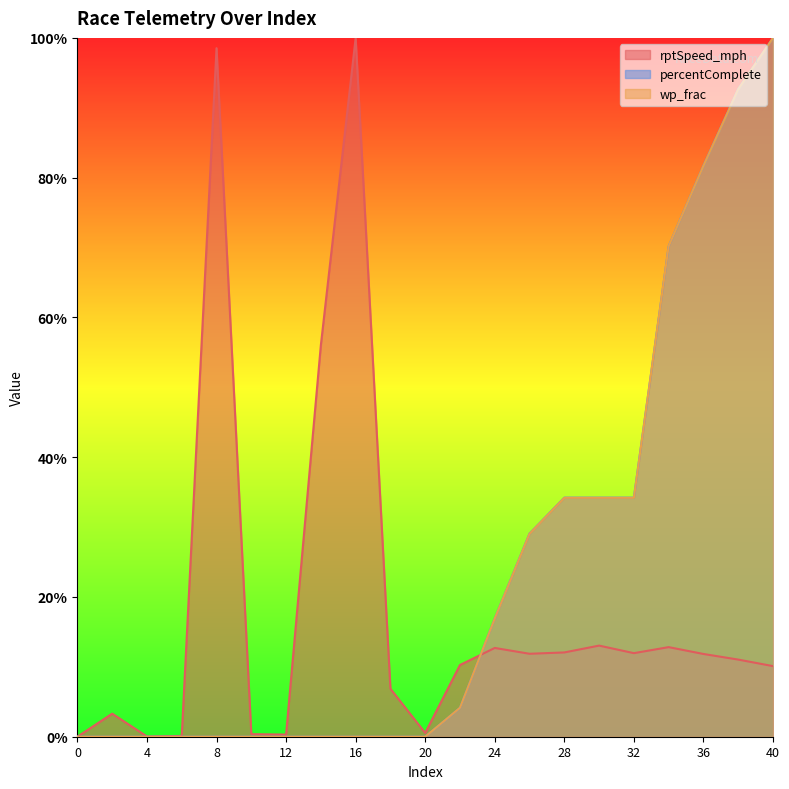

What is the average value of the percentComplete series?

23.7